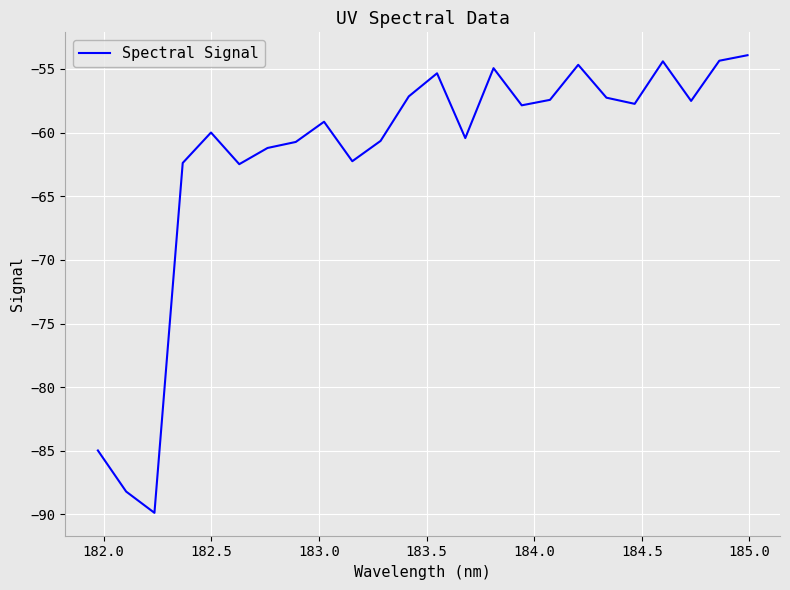

What is the maximum value shown in the chart?

-53.9